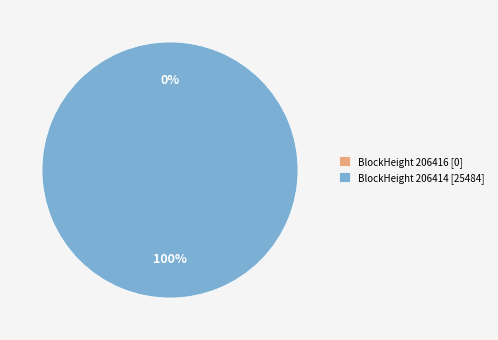

To the nearest percent, what is the difference between the largest and smallest slice percentages?

100%